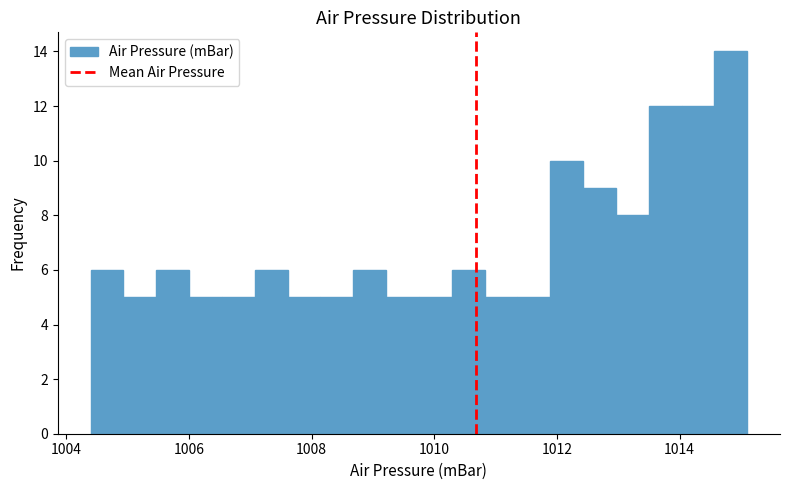

Around what value on the x-axis is the tallest bar? Give the approximate position of its centre, as read against the axis.

1014.8